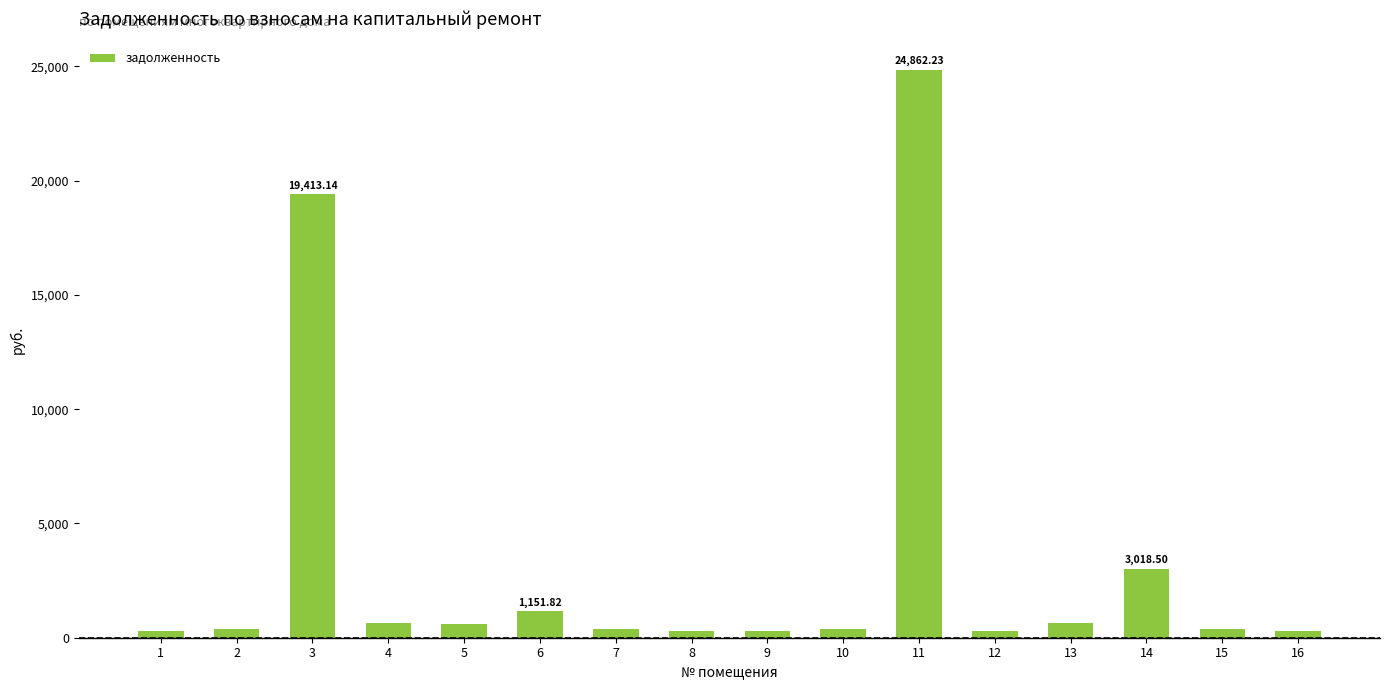

What is the difference between the maximum and minimum values?

24552.3